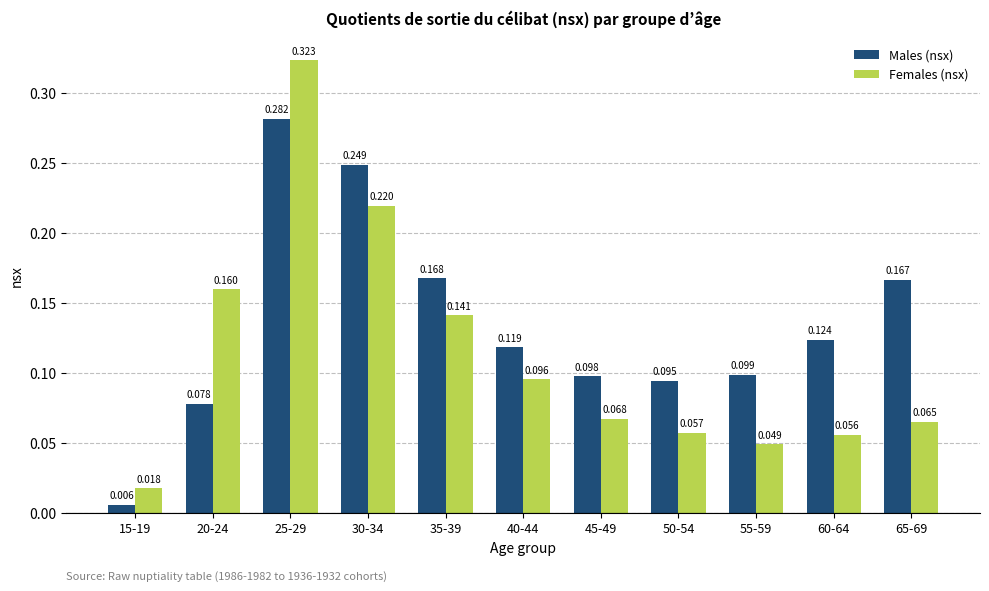

At 45-49, list the series in order from largest to smallest.

Males (nsx), Females (nsx)